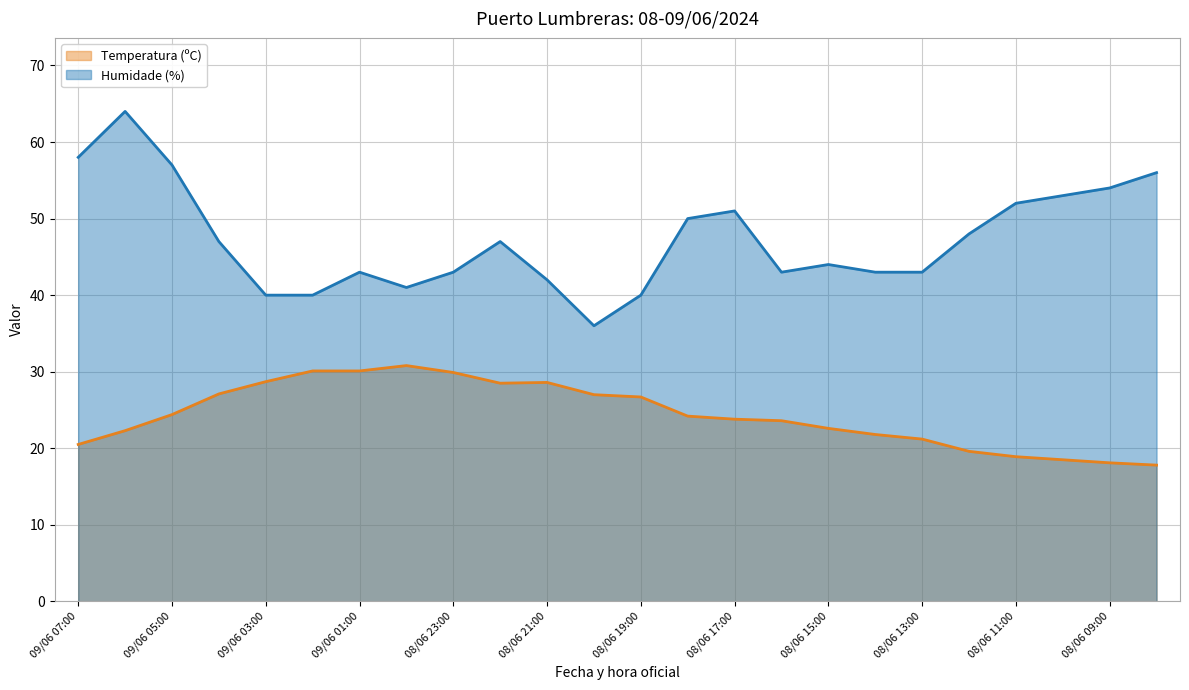

True or false: Humidade (%) and Temperatura (ºC) cross at least once.

False